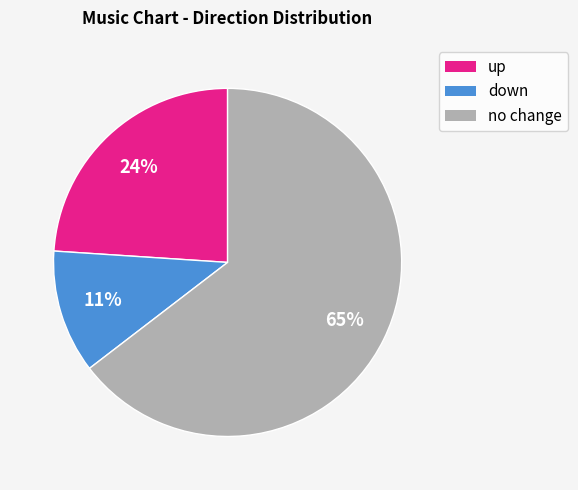

To the nearest percent, what is the average slice percentage?

33%